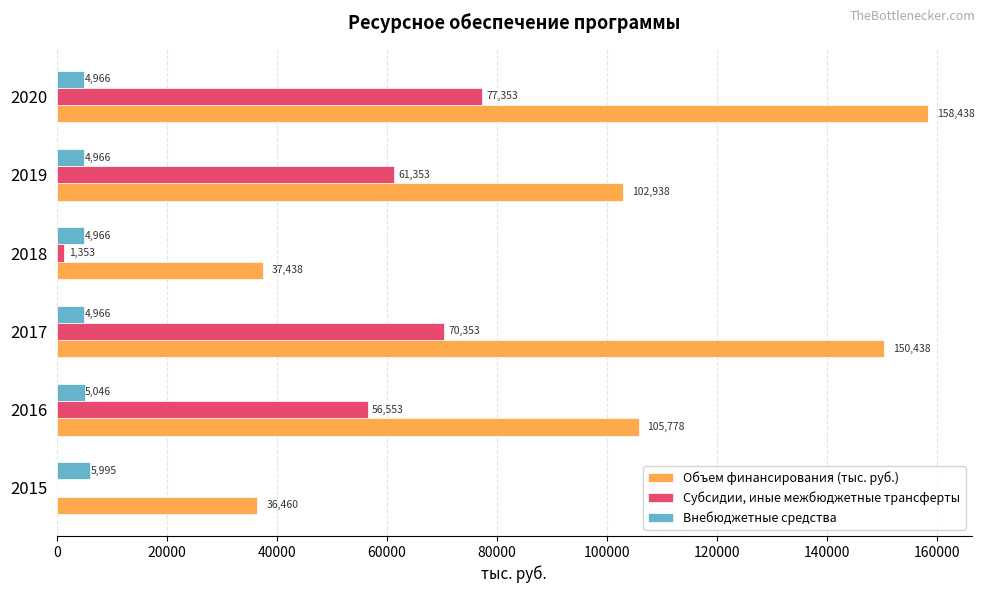

Between 2017 and 2019, which series saw the biggest shift?

Объем финансирования (тыс. руб.)